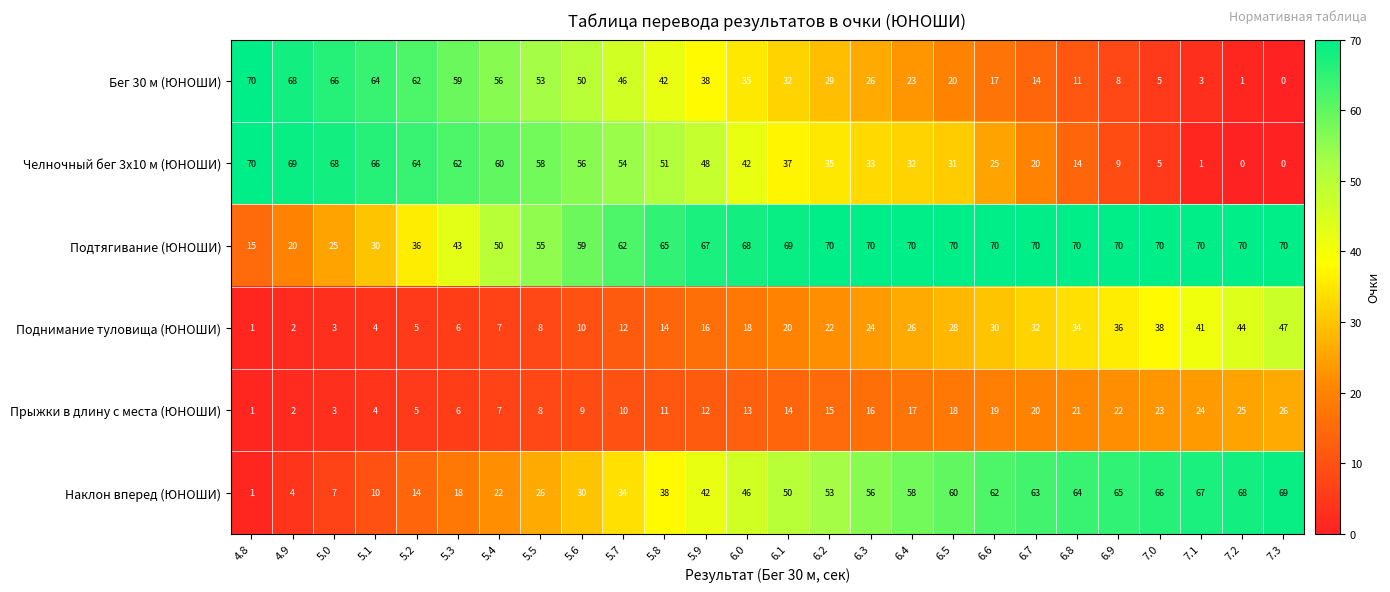

True or false: Бег 30 м (ЮНОШИ) has a value of 23 at 6.6.

False